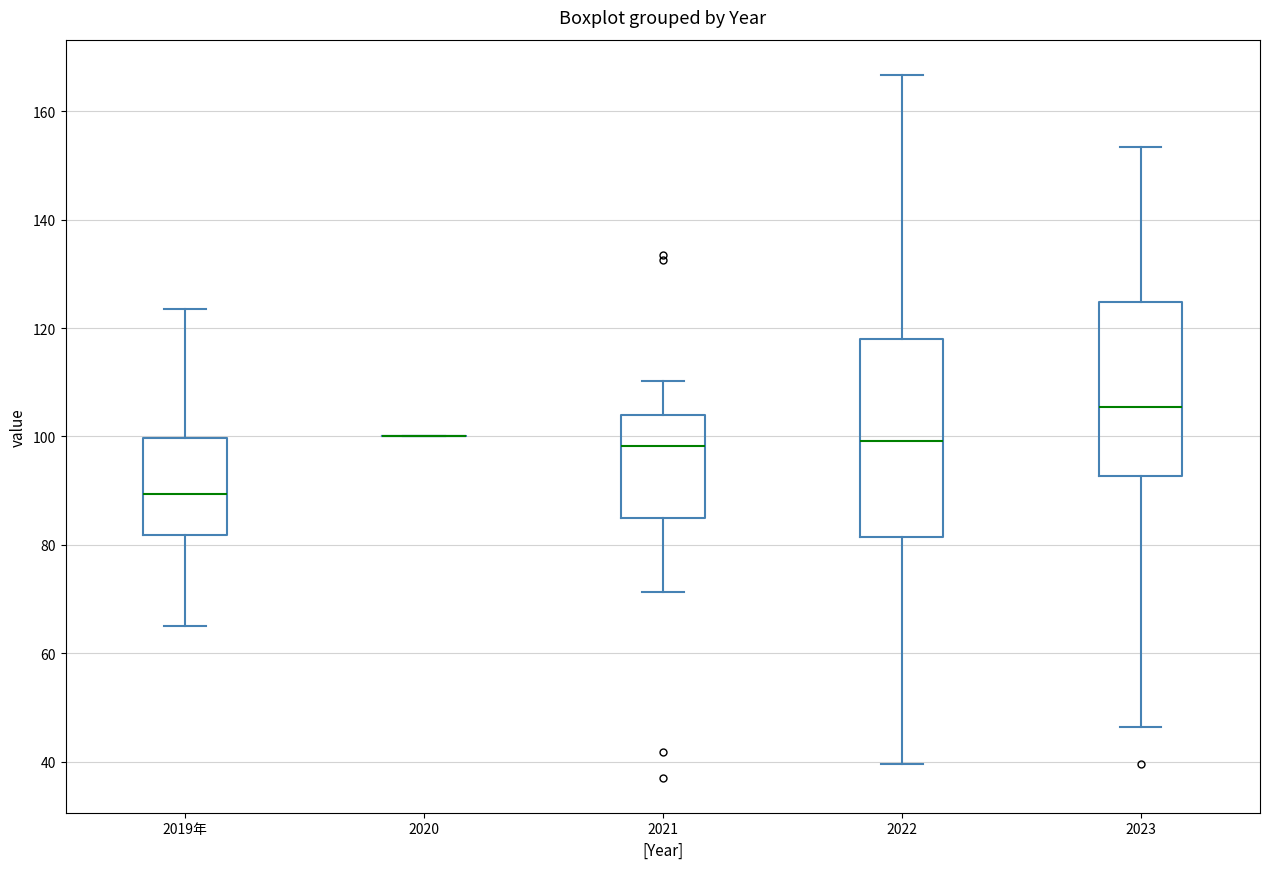

Where does the lower whisker of the box for 2019年 end on the y-axis? The values are not printed on the chart, so give them approximately, as read against the axis.

66